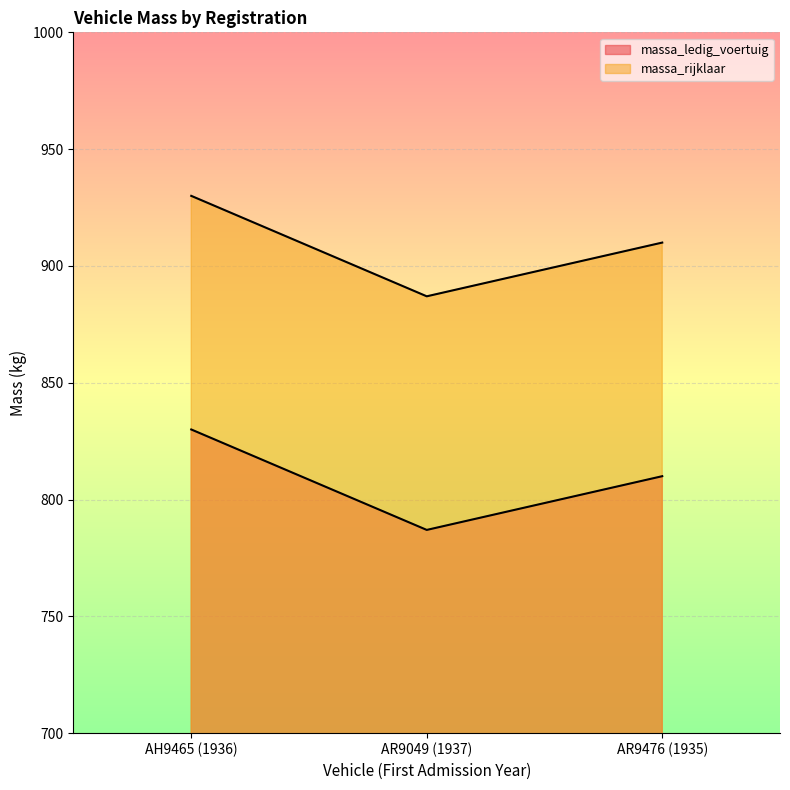

At how many categories does at least one series exceed 853?

3